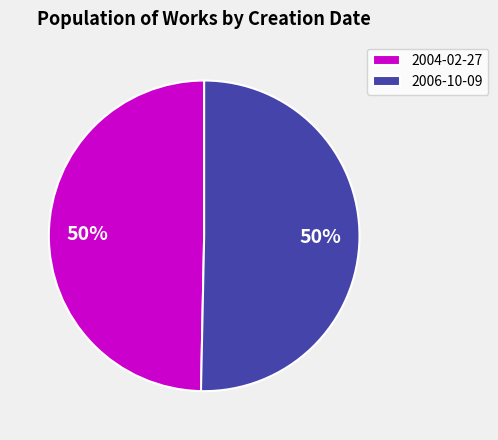

Is the sum of 2004-02-27 and 2006-10-09 greater than half?

Yes